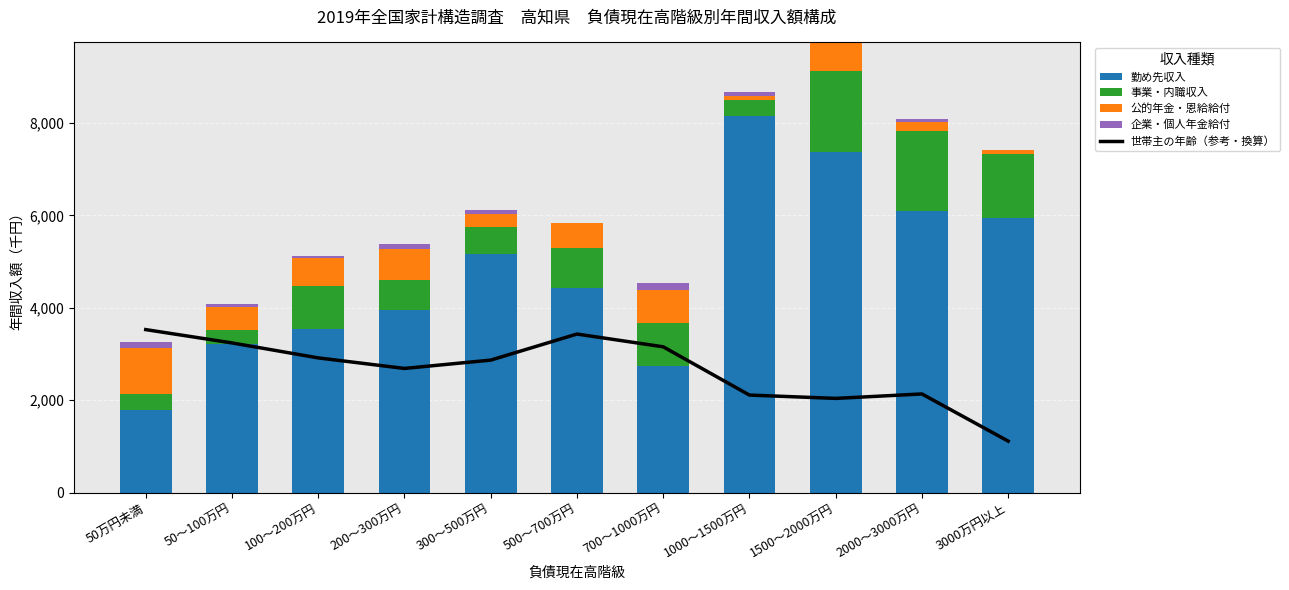

What is the difference between the highest and lowest values at 200～300万円?

3846.0